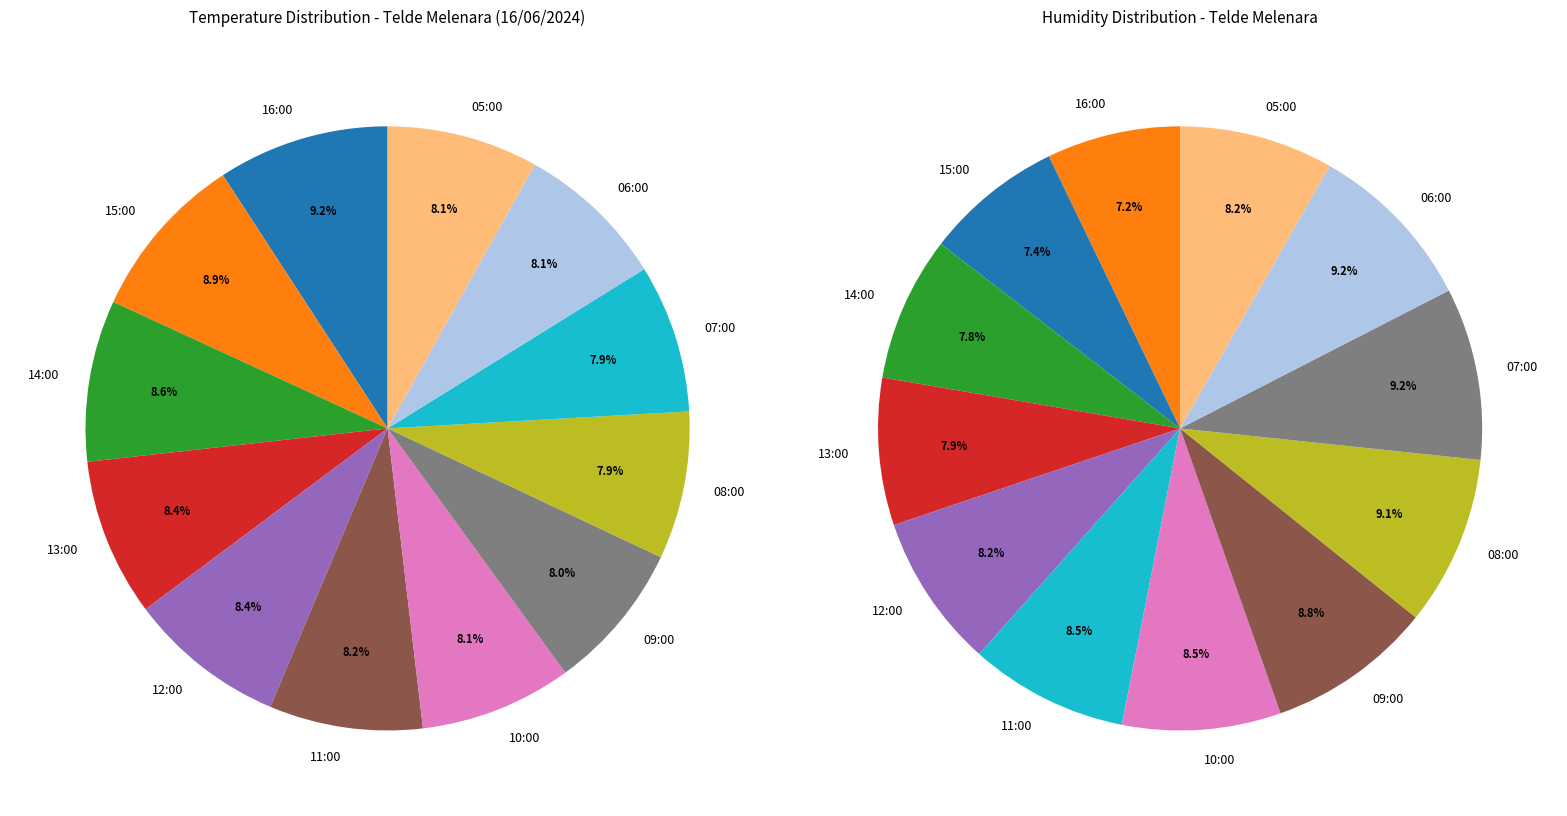

Between 13:00 and 11:00, which is larger?

13:00